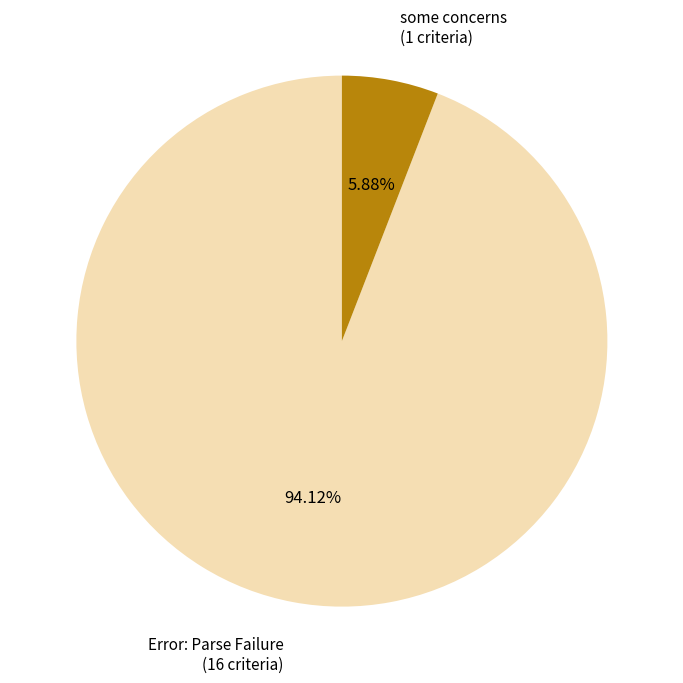

To the nearest percent, what is the average slice percentage?

50%